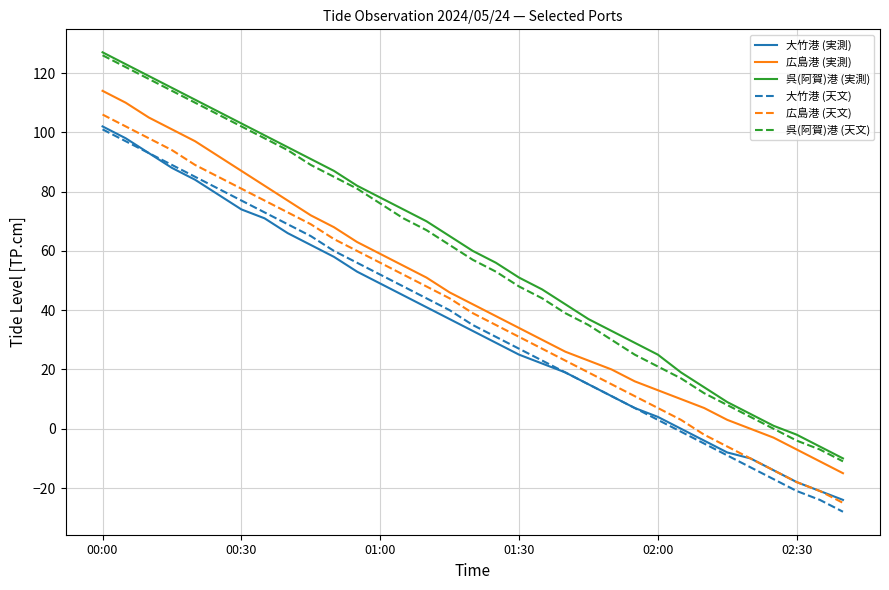

What are all the series names shown in the legend?

大竹港 (実測), 広島港 (実測), 呉(阿賀)港 (実測), 大竹港 (天文), 広島港 (天文), 呉(阿賀)港 (天文)